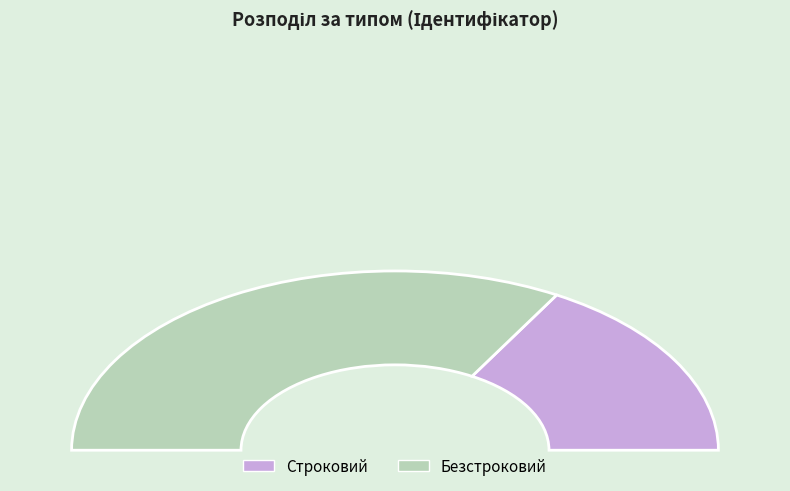

Is it true that Безстроковий is 67% of the pie?

True